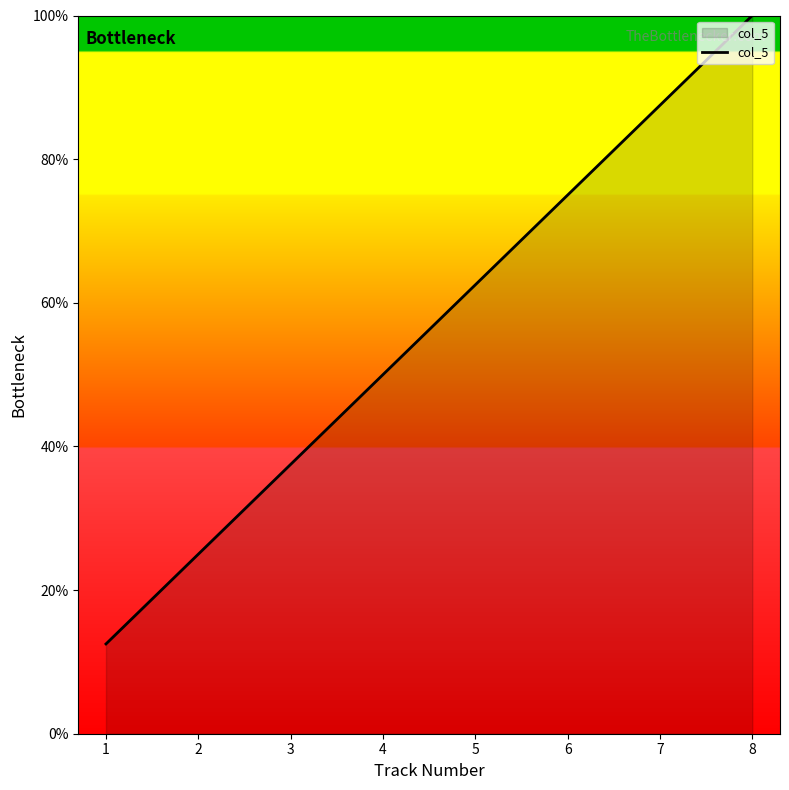

Rank the categories by value from highest to lowest.

8, 7, 6, 5, 4, 3, 2, 1